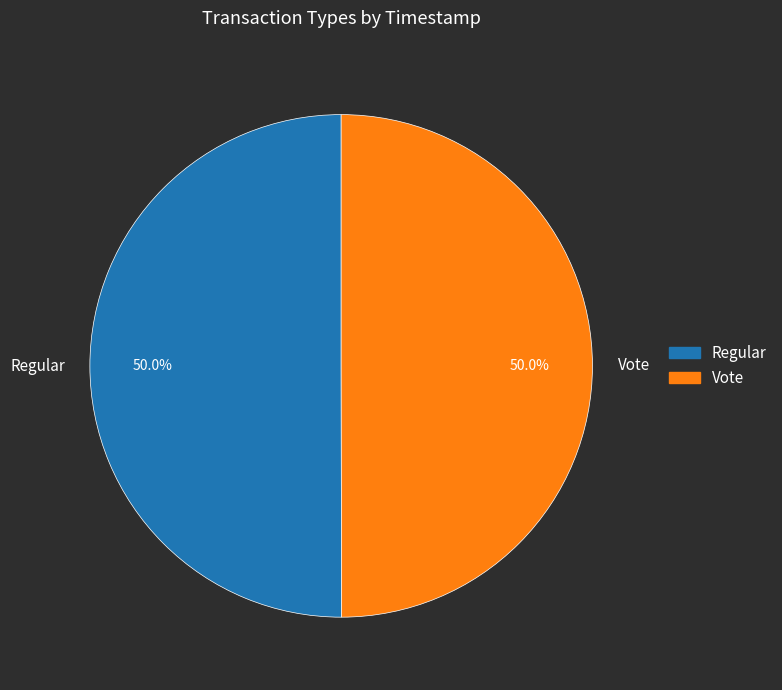

What portion of the pie excludes Vote?

50.0%